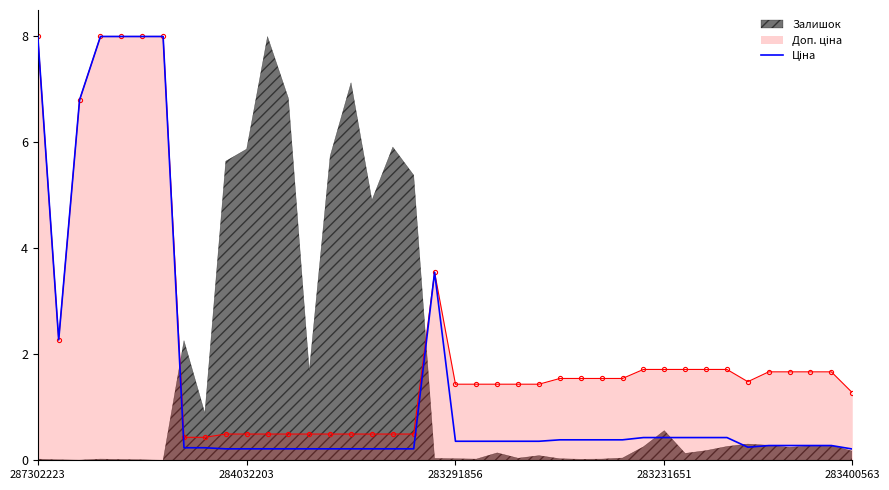

The chart shows a value of 3.1 at 284032203. True or false?

False